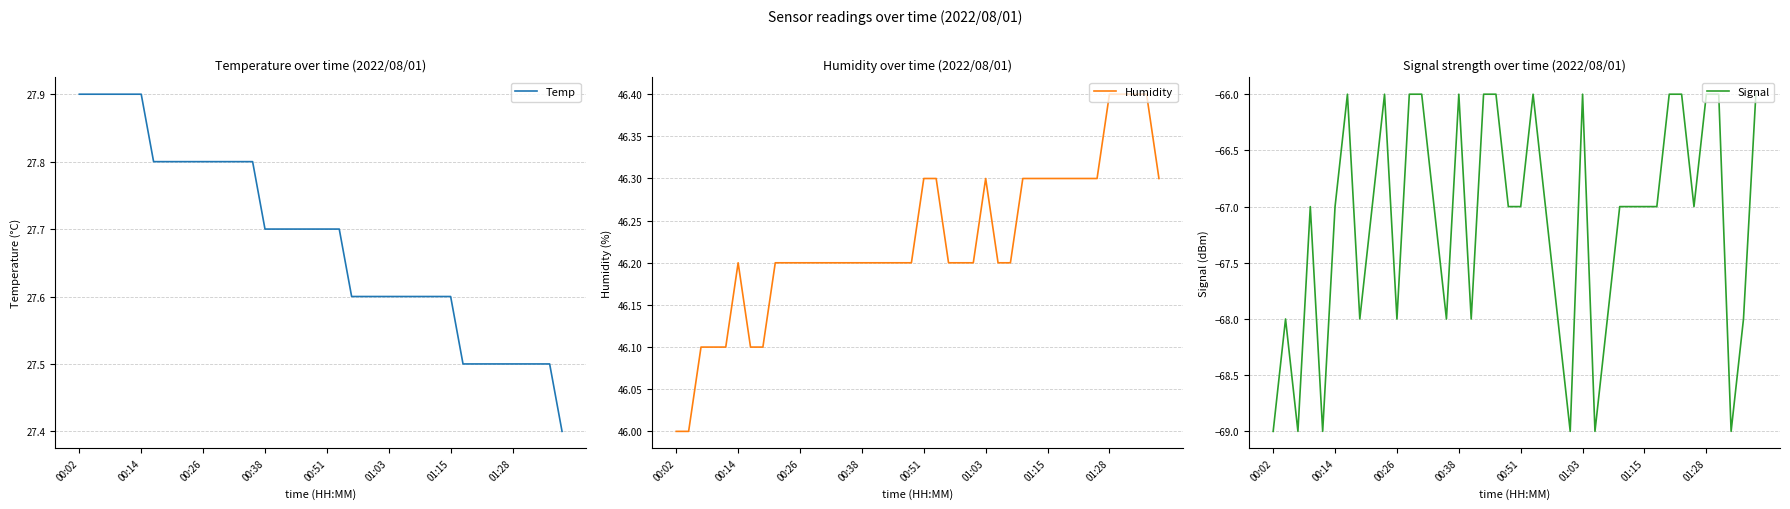

What is the sum of all Temp values?

1107.3